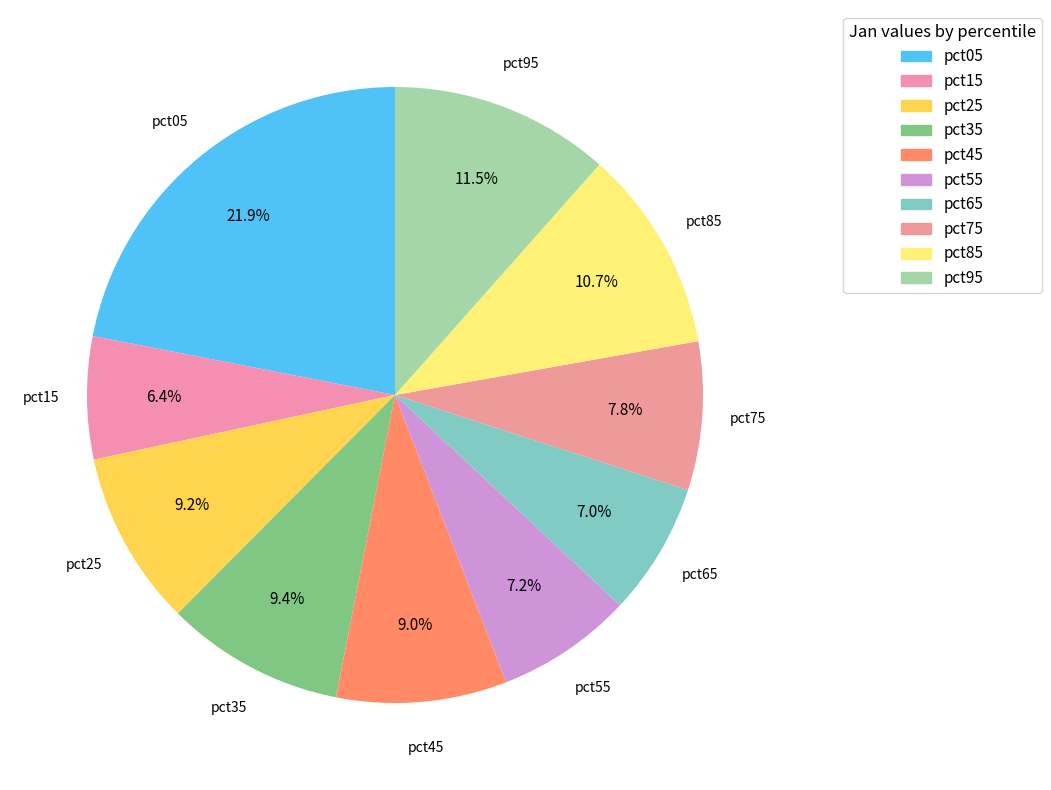

How many slices are in this pie chart?

10